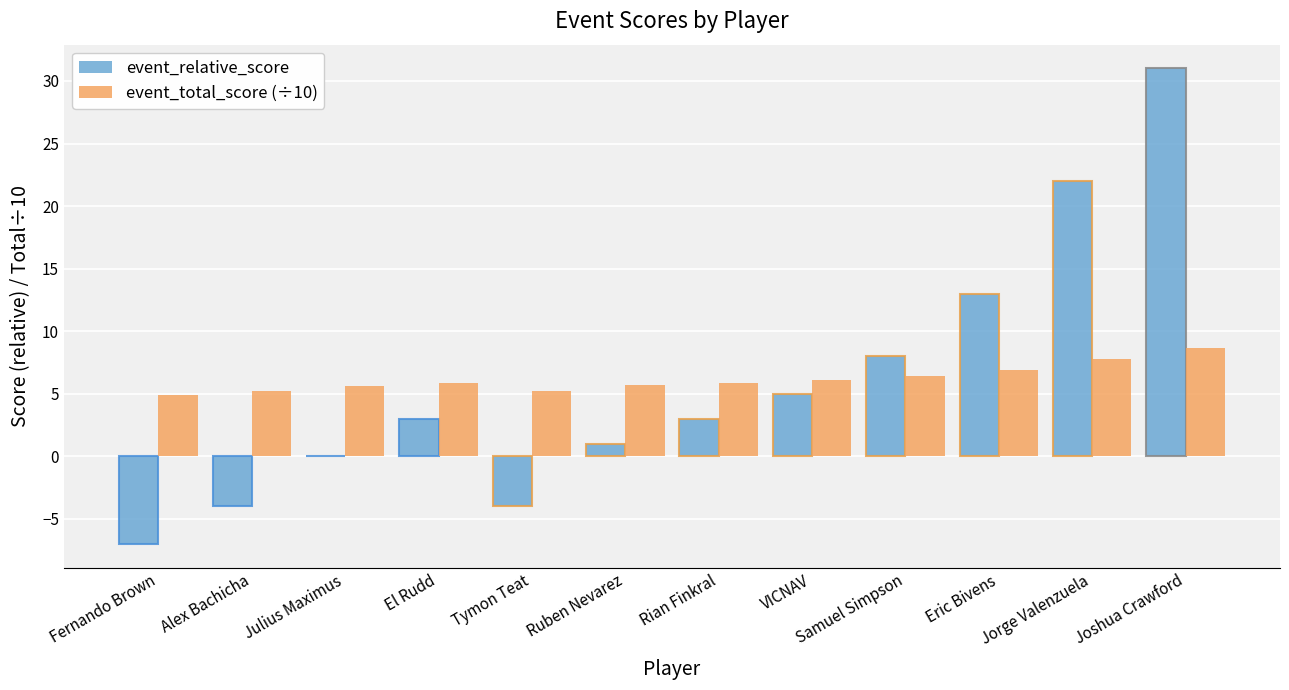

What is the average value of the event_total_score (÷10) series?

6.2